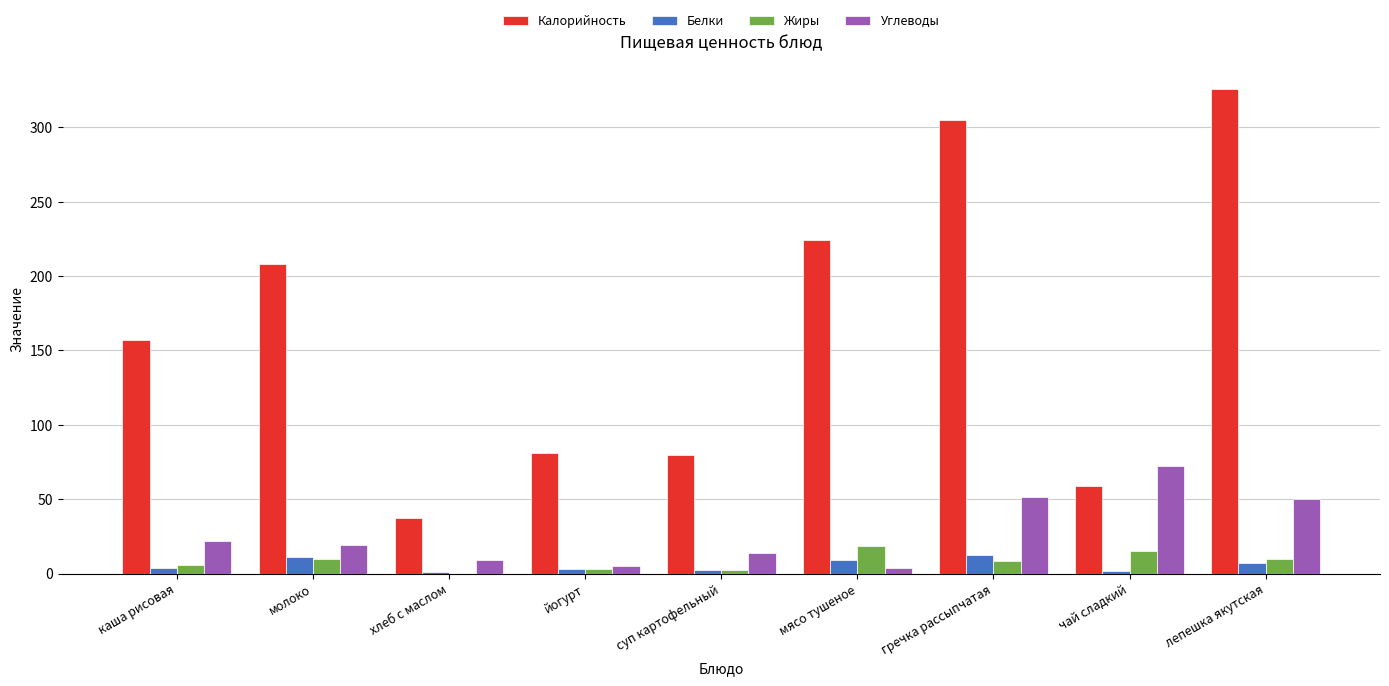

How many values in Жиры are above zero?

8